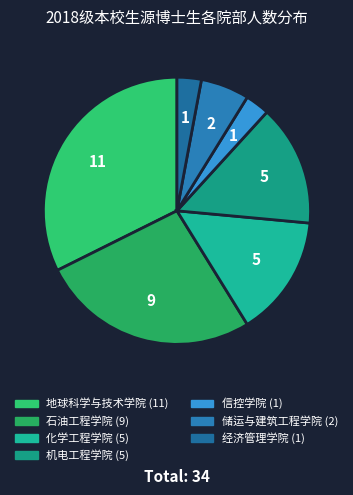

Approximately how many times larger is the value at 信控学院 compared to 石油工程学院?

0.1